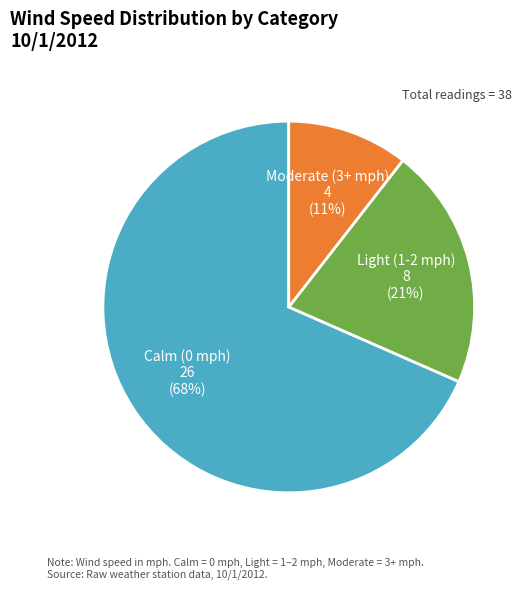

What is the smallest slice in the pie chart?

Moderate (3+ mph)